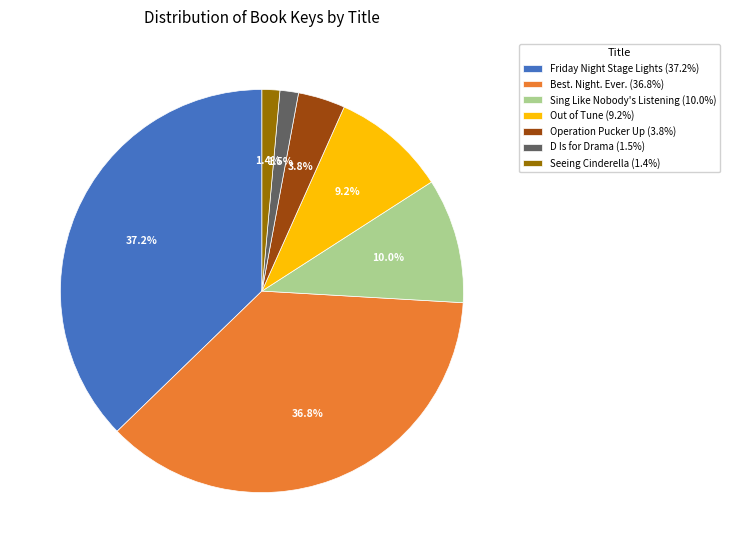

Approximately how many times larger is the value at Friday Night Stage Lights (37.2%) compared to Sing Like Nobody's Listening (10.0%)?

3.7